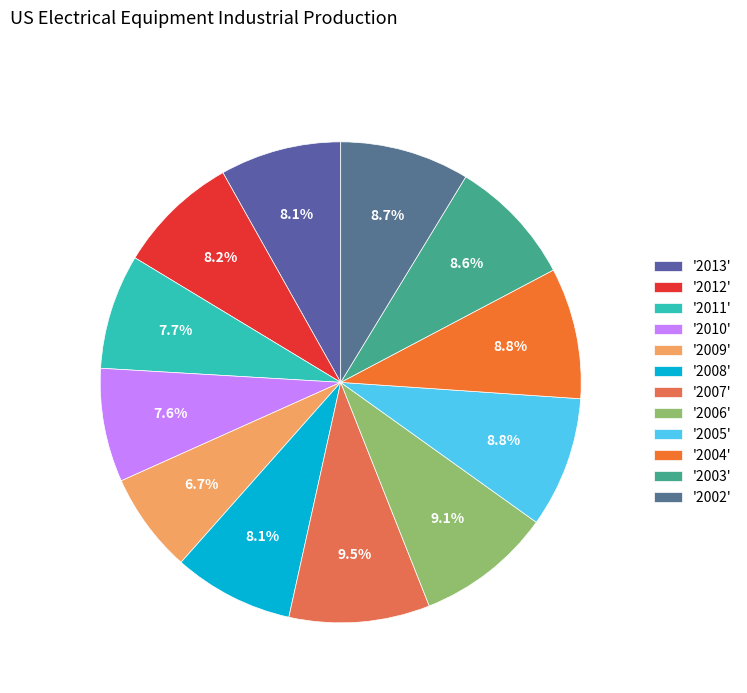

How many slices are in this pie chart?

12